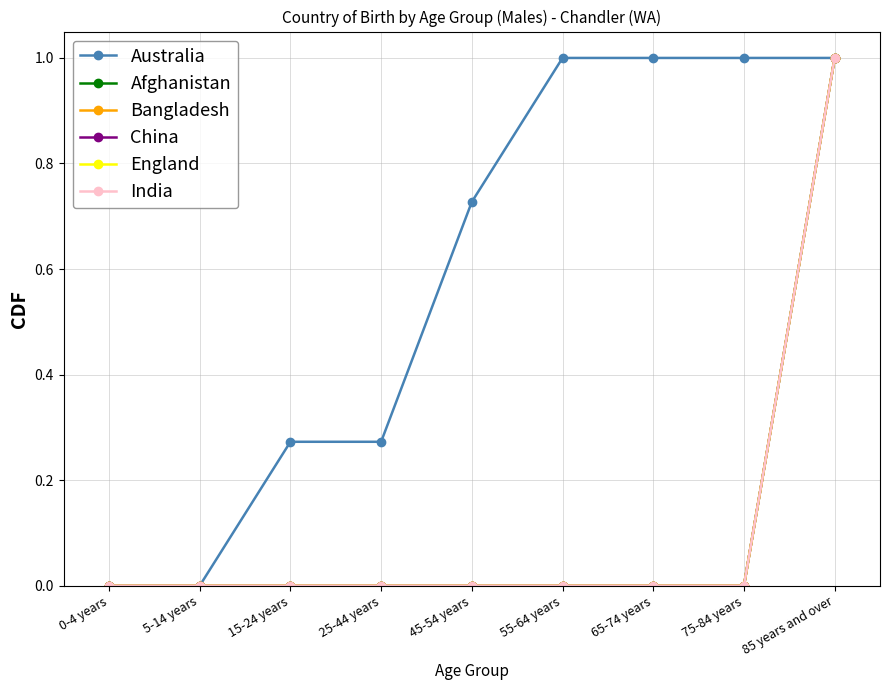

Is this an area chart (filled region under the line)?

No